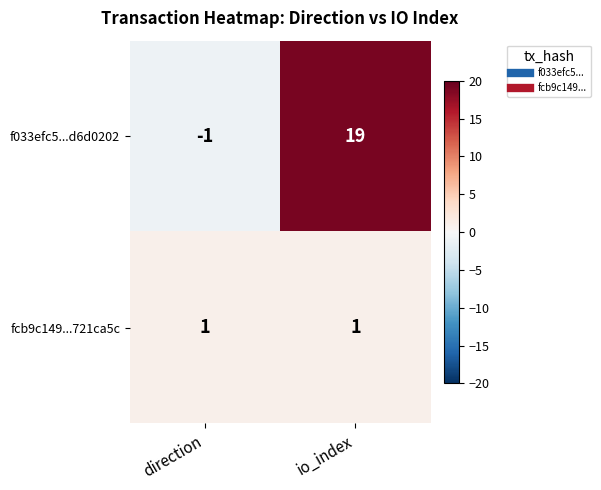

Reading left to right, what are all the values shown in this chart?

f033efc5...d6d0202: -1	19
fcb9c149...721ca5c: 1	1